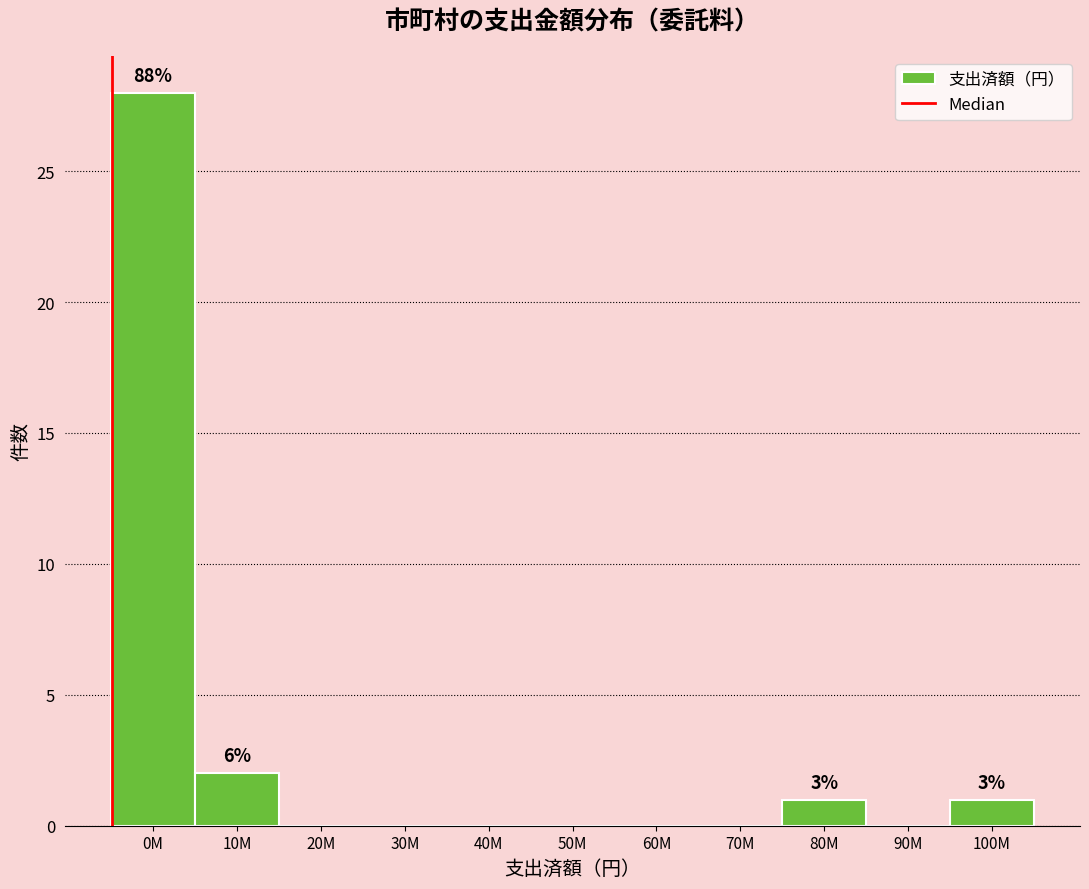

Reading left to right, transcribe all the data shown in this chart.

0M=28	10M=2	20M=0	30M=0	40M=0	50M=0	60M=0	70M=0	80M=1	90M=0	100M=1